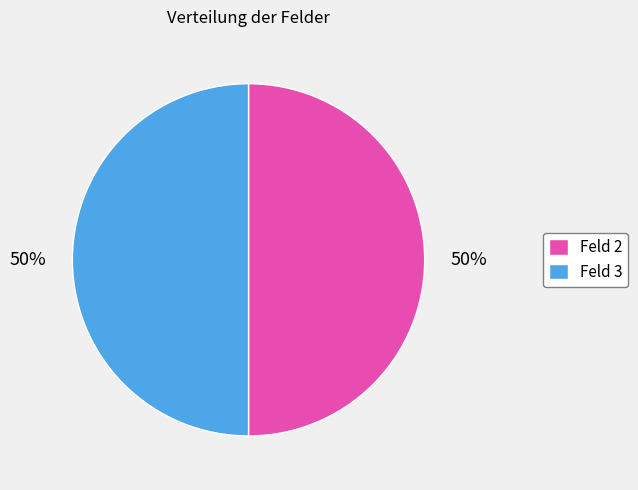

What percentage is the Feld 3 slice, to the nearest percent?

50%